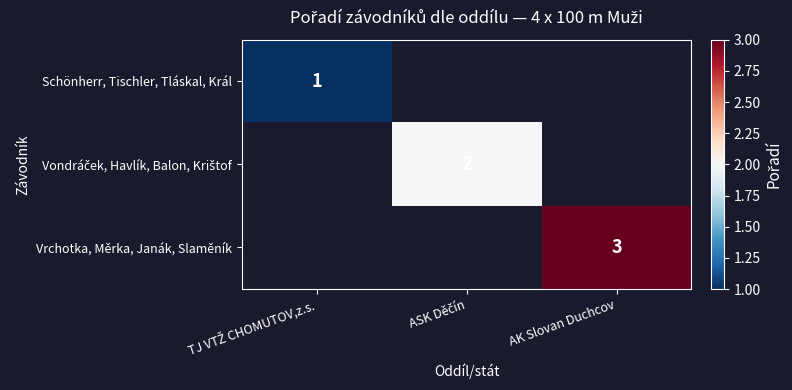

Which category has the highest value in the Schönherr, Tischler, Tláskal, Král series?

TJ VTŽ CHOMUTOV,z.s.